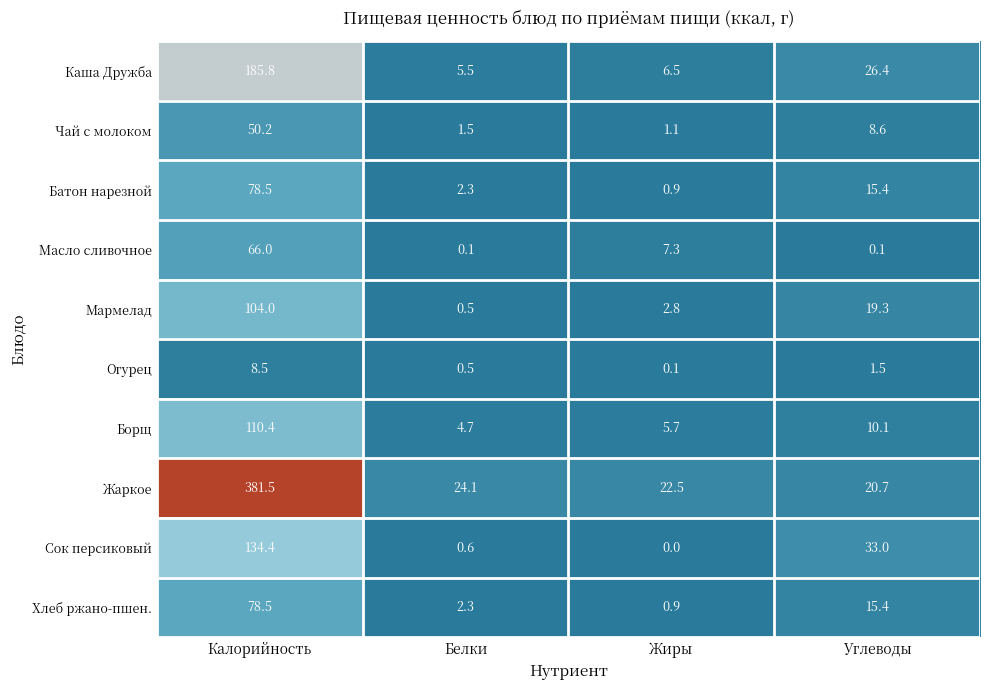

The value of Каша Дружба at Углеводы is 46.0. True or false?

False